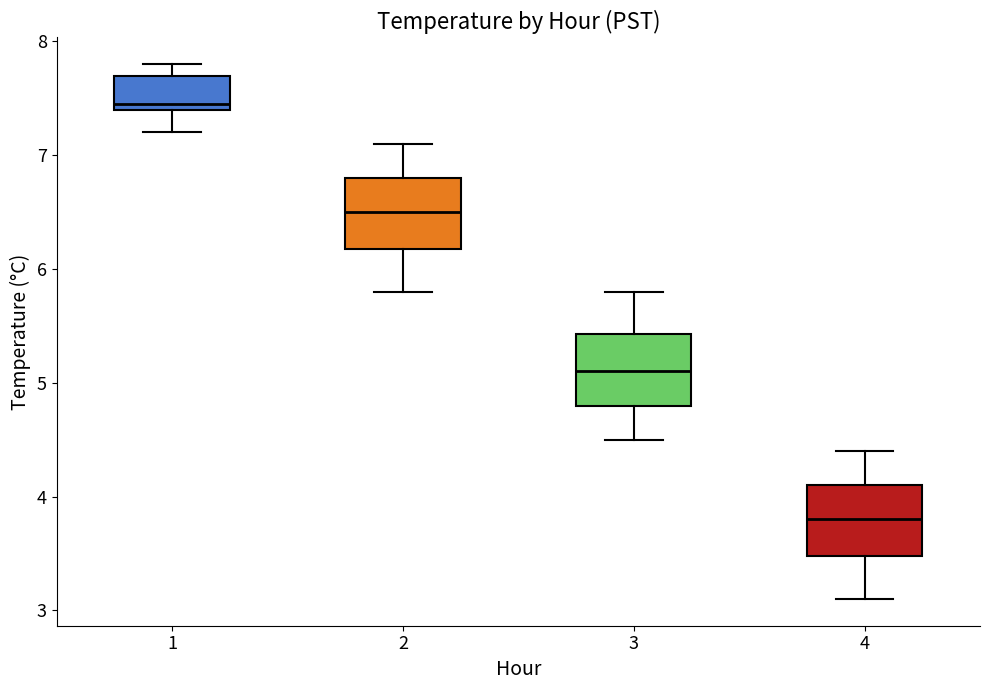

Which box has the highest median line?

1